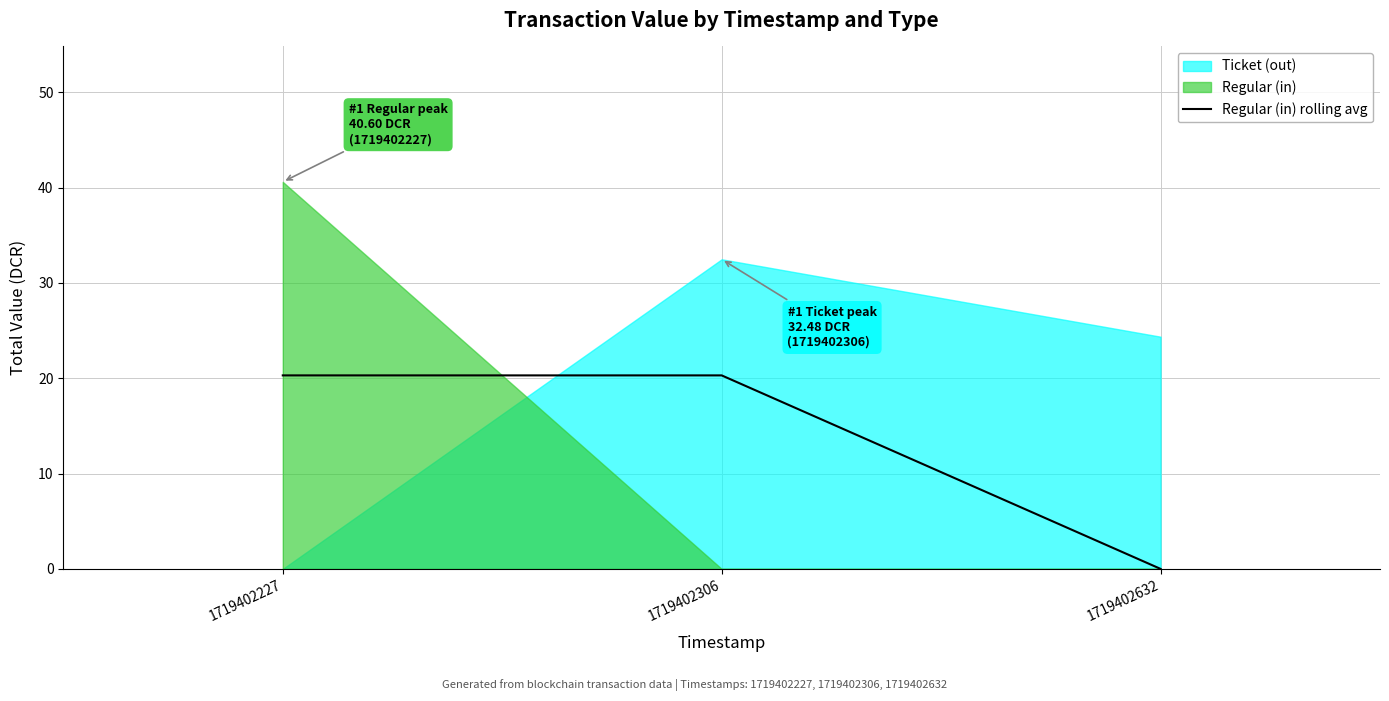

Rank the categories by value from highest to lowest.

1719402227, 1719402306, 1719402632